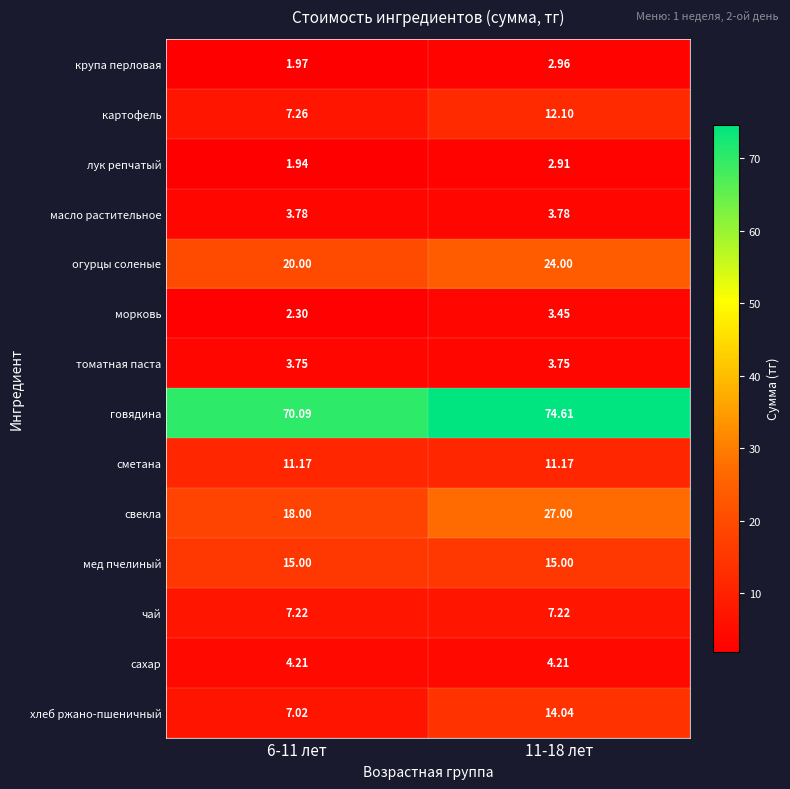

Which series has the largest total across all categories?

говядина